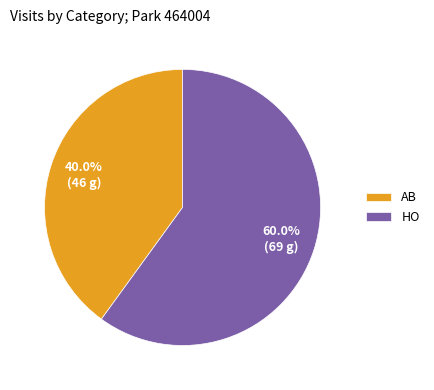

What is the ratio of the value at AB to the value at HO?

0.7